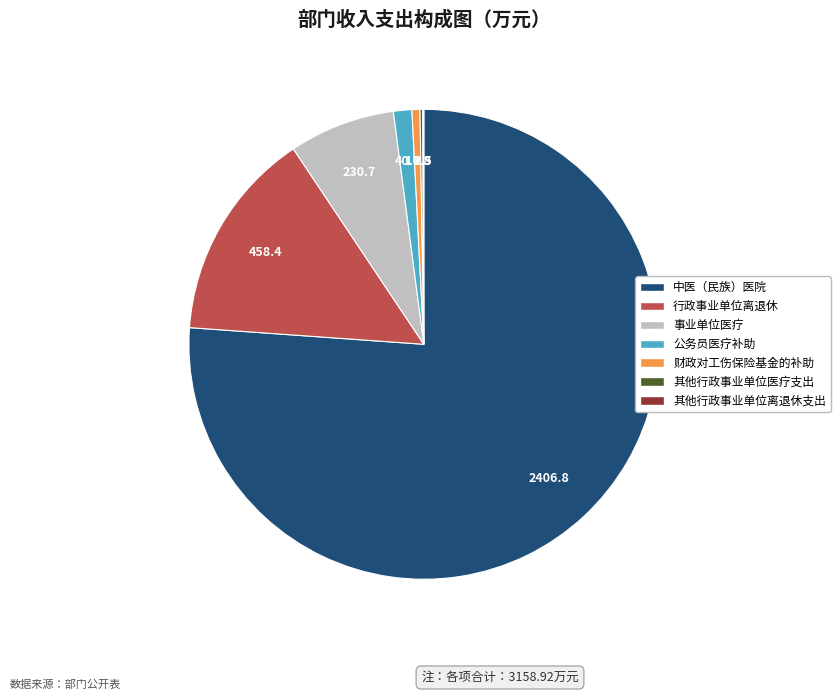

True or false: 行政事业单位离退休 accounts for 22% of the total.

False